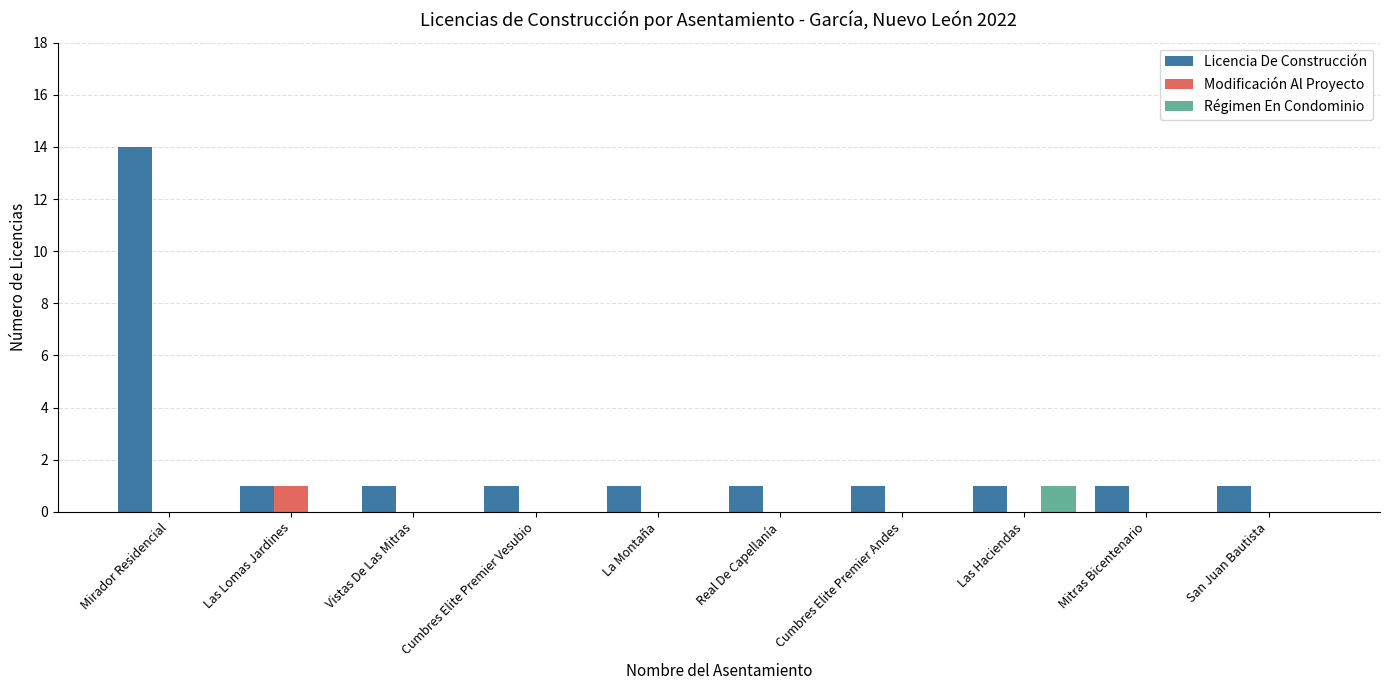

At which category is the sum across all series the highest?

Mirador Residencial